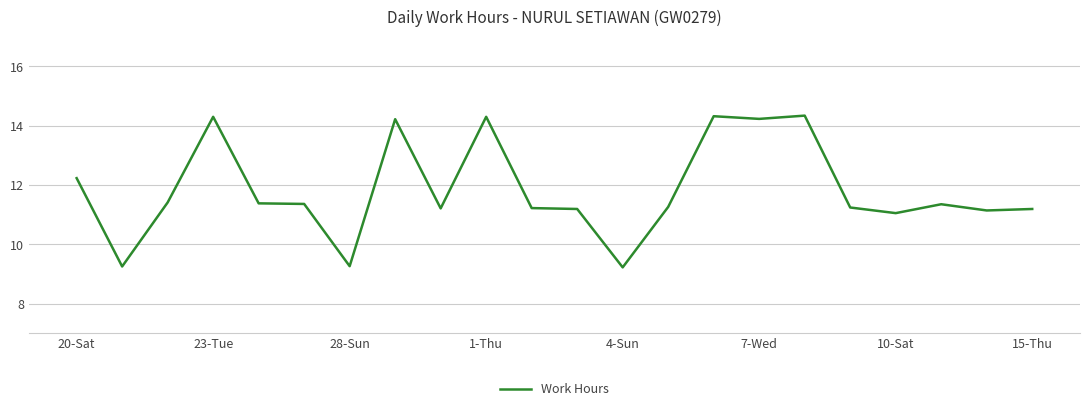

What is the greatest value displayed?

14.3